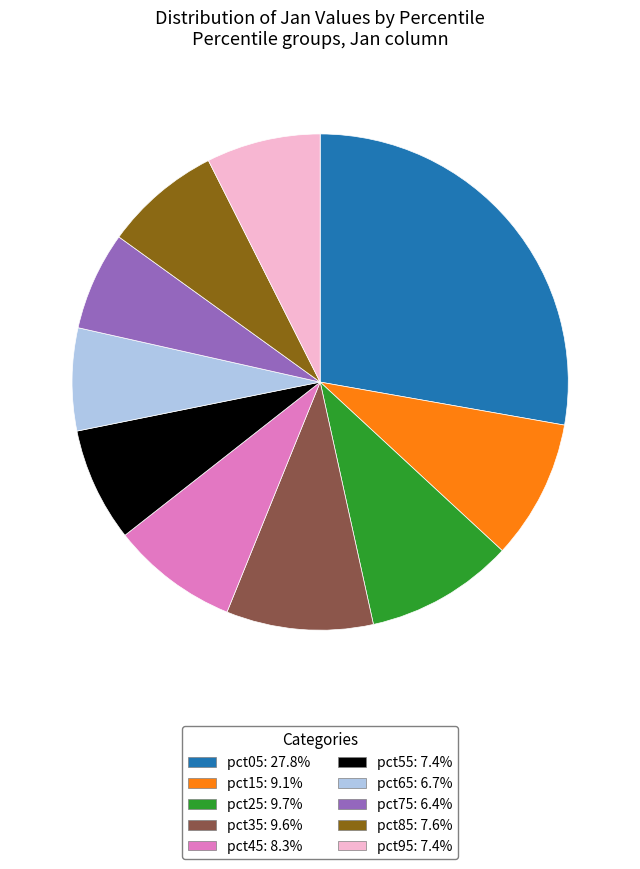

Combined, do pct25: 9.7% and pct85: 7.6% account for over 50%?

No